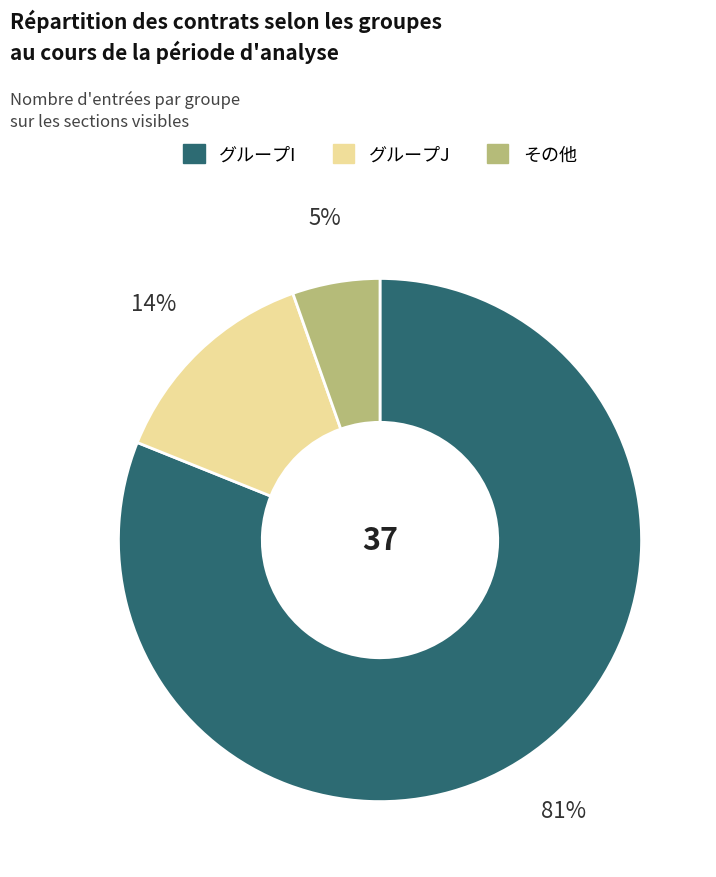

How many segments does this pie chart have?

3